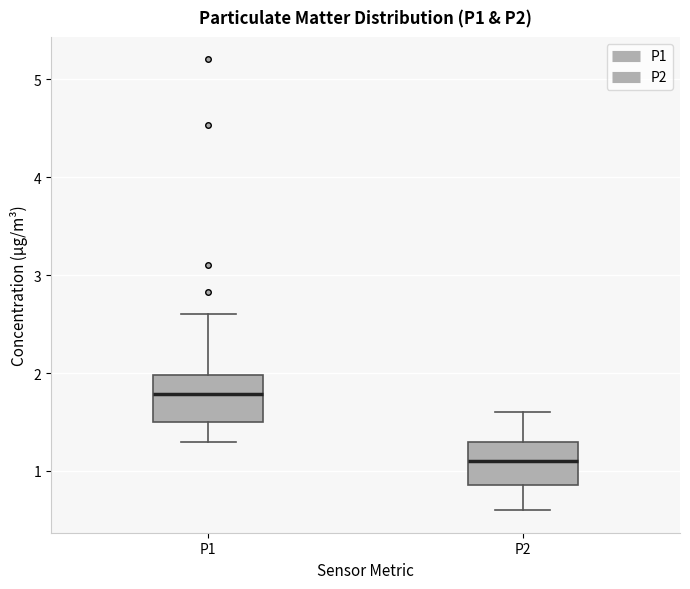

Where does the lower whisker of the box for P2 end on the y-axis? The values are not printed on the chart, so give them approximately, as read against the axis.

0.6